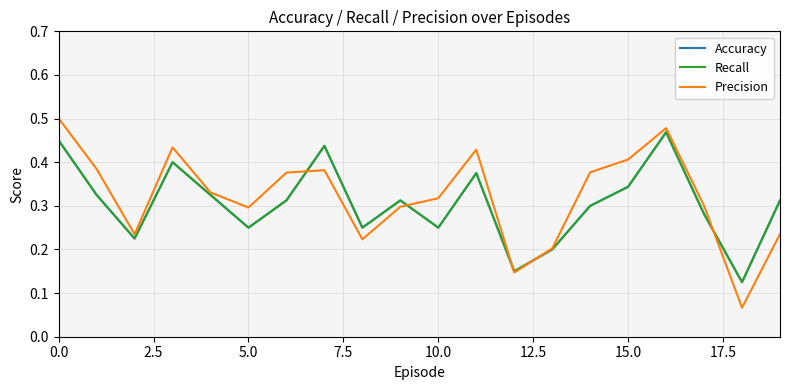

What is the difference between the second highest and second lowest values in the Recall series?

0.3